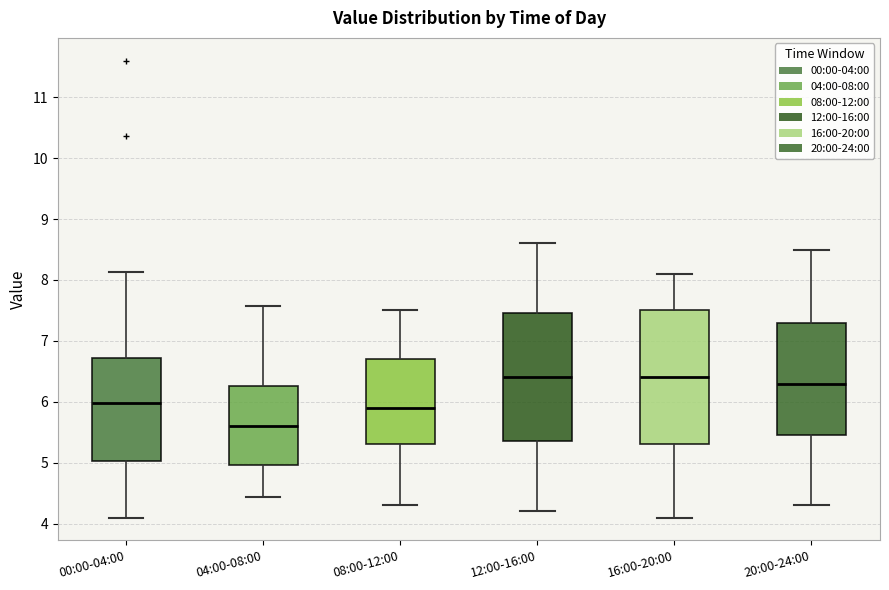

Comparing the boxes themselves (not the whiskers), which one is the tallest?

16:00-20:00